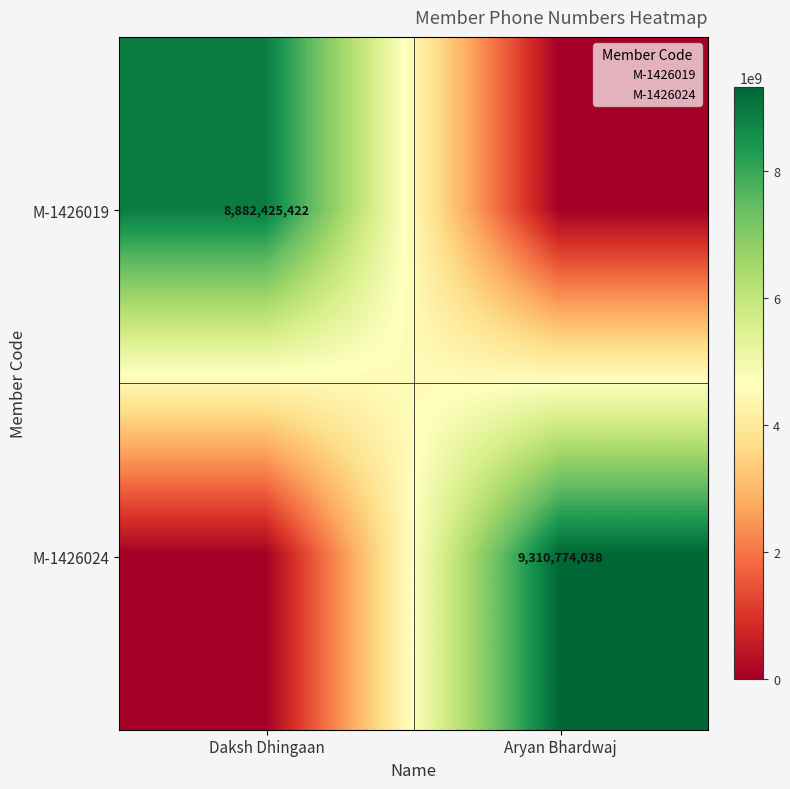

What is the sum of the M-1426024 values at Daksh Dhingaan and Aryan Bhardwaj?

9310774038